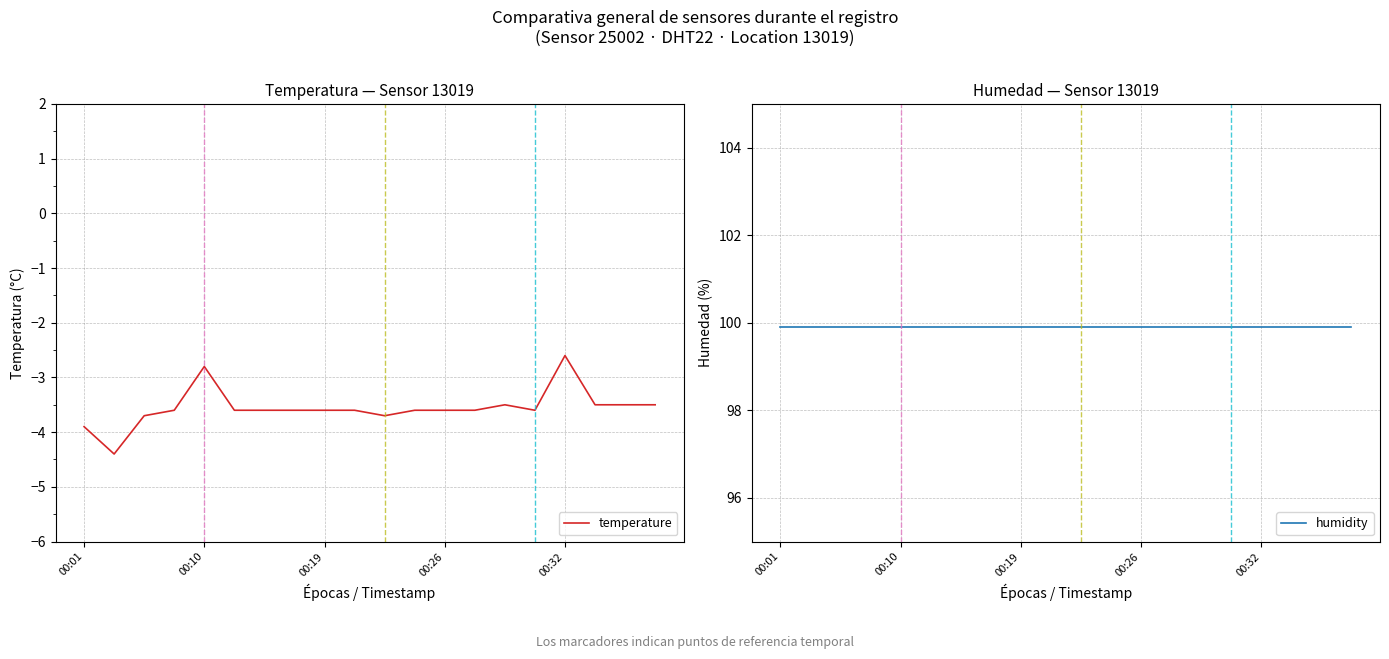

Which category has the highest value in the temperature series?

00:32